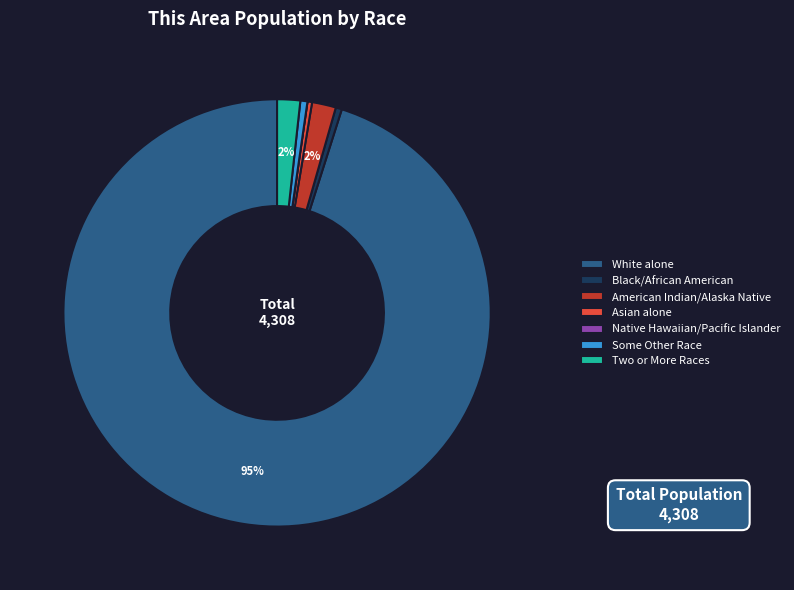

What is the largest slice in the pie chart?

White alone